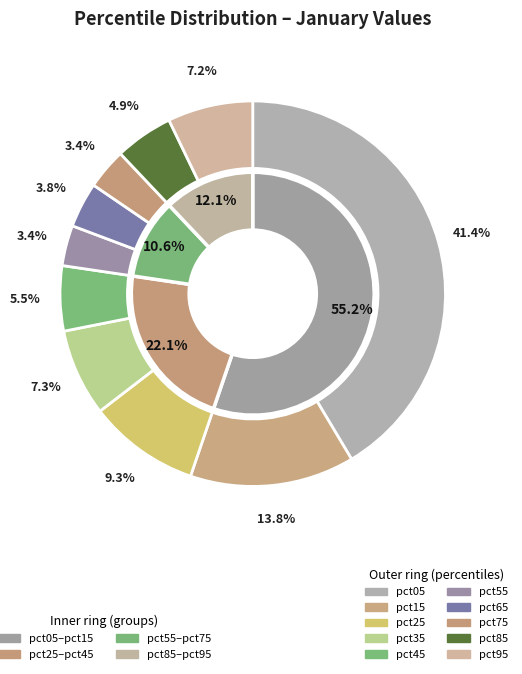

How many slices are in this pie chart?

10